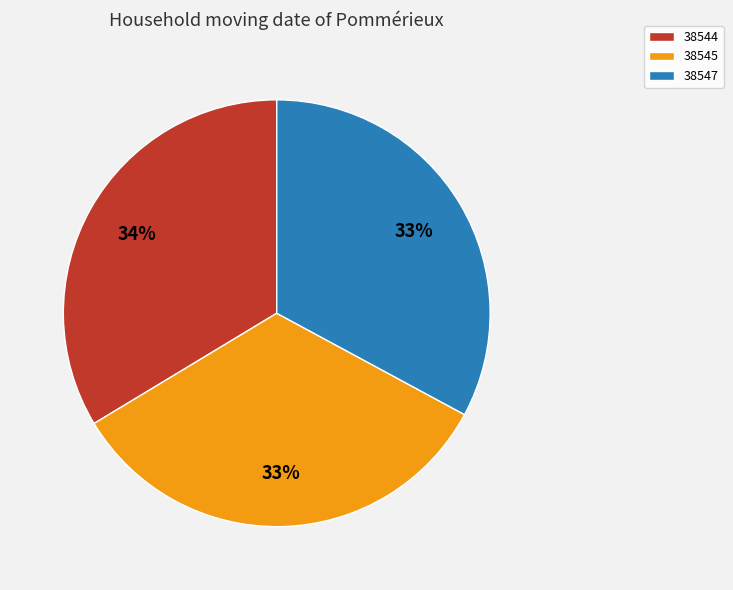

Is it true that 38547 is 48% of the pie?

False